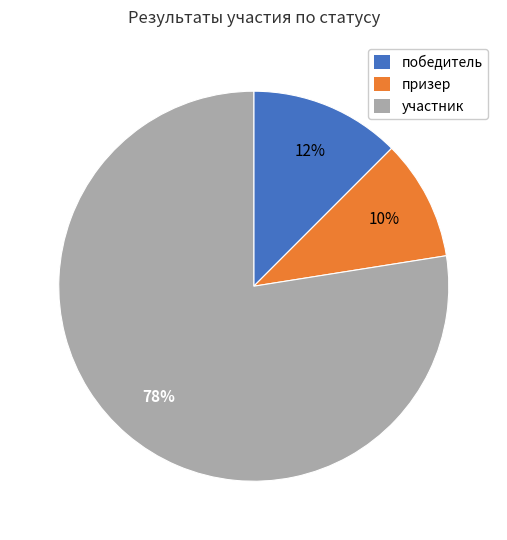

Combined, do призер and участник account for over 50%?

Yes